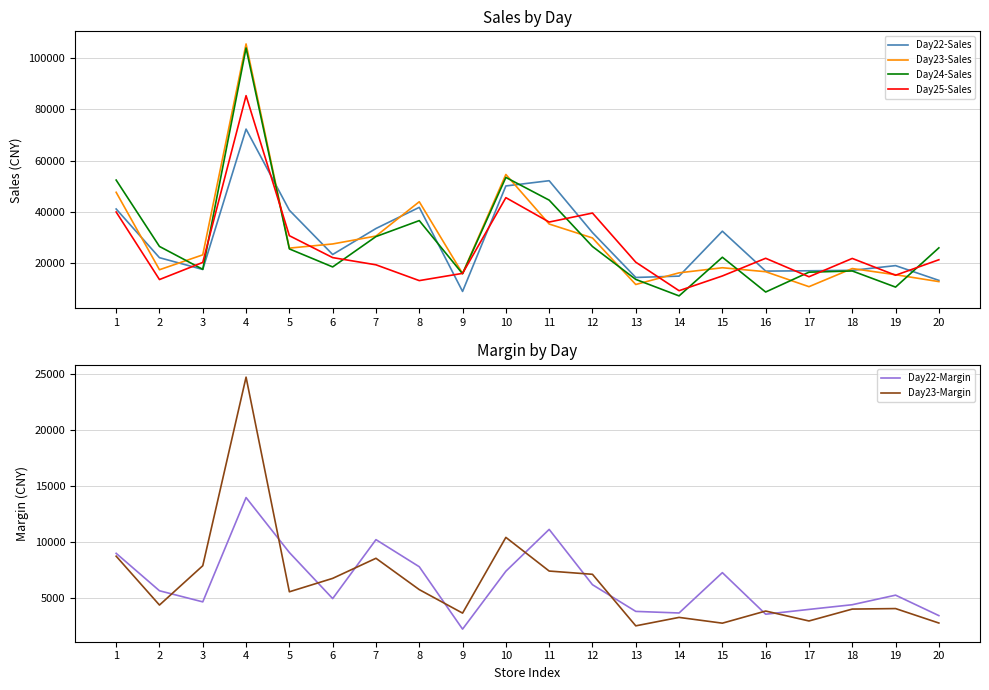

What is the difference between the second highest and second lowest values in the Day24-Sales series?

44627.2